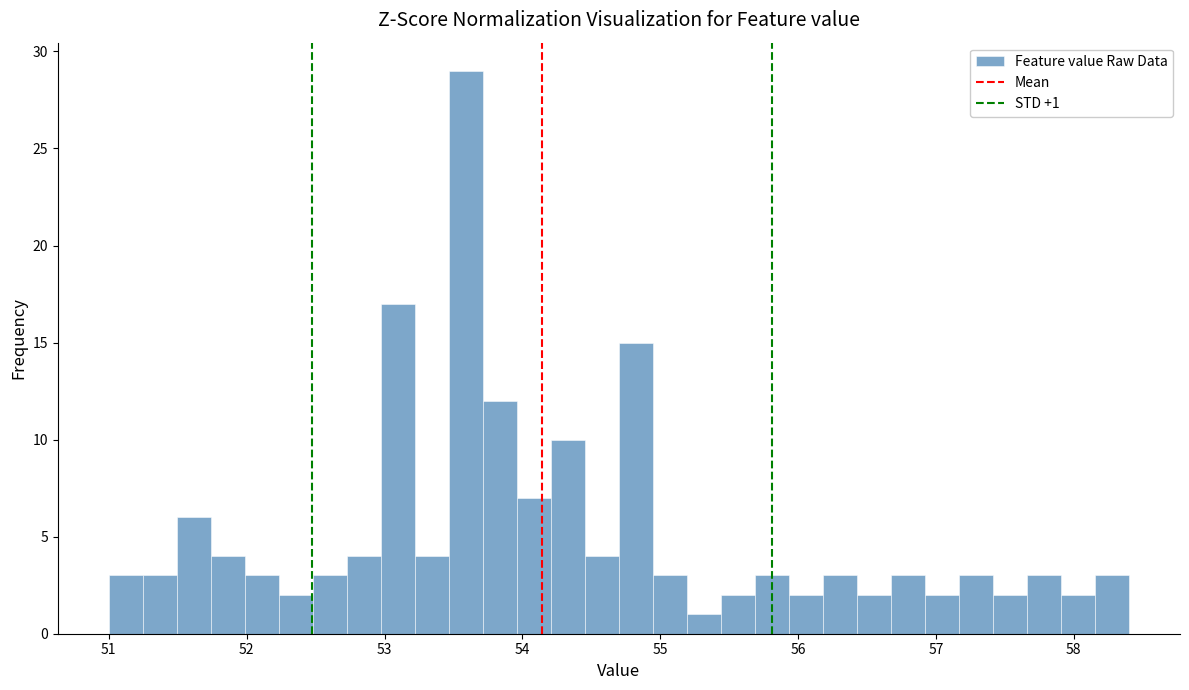

Read against the x-axis, roughly where is the centre of the tallest bar?

53.6